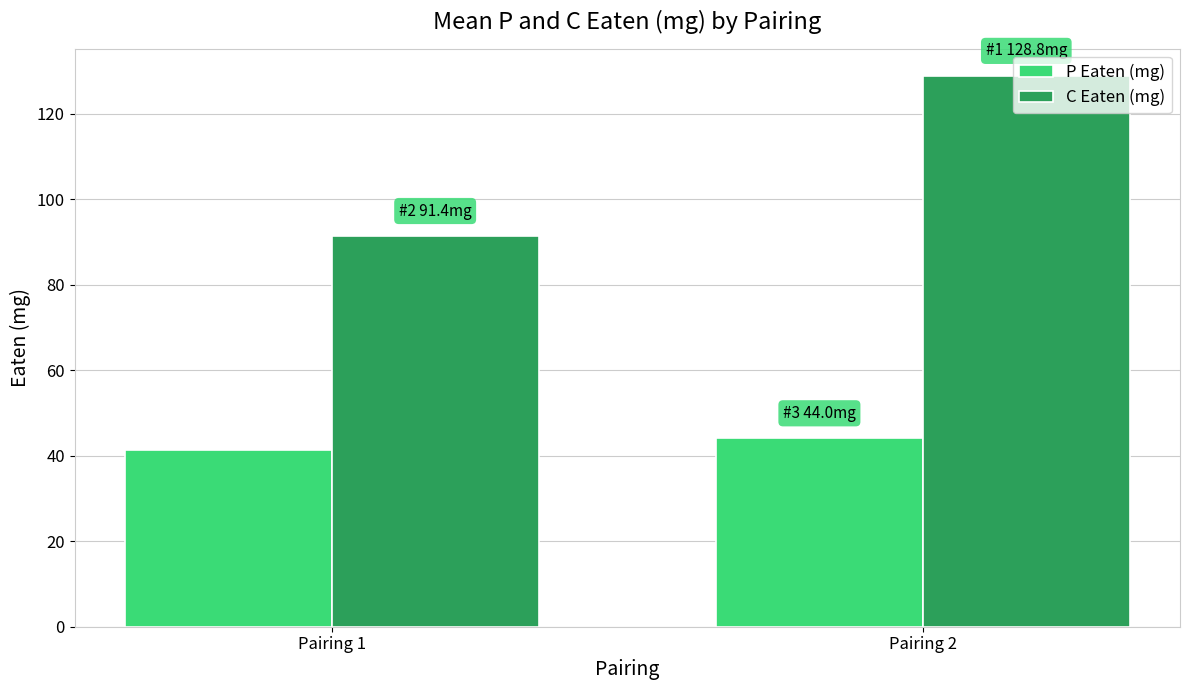

How many categories are shown in the chart?

2